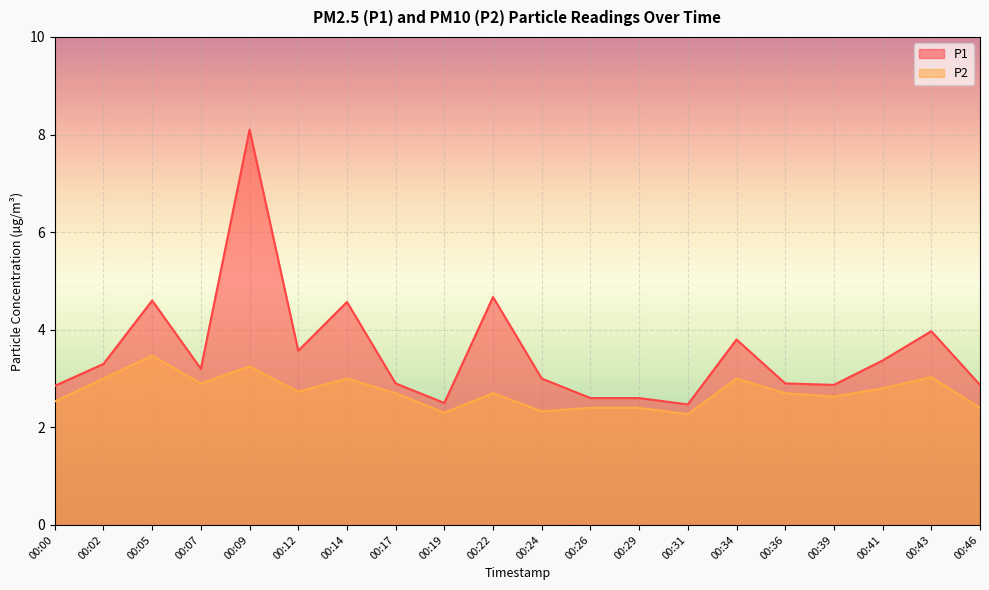

How many series are shown in this chart?

2